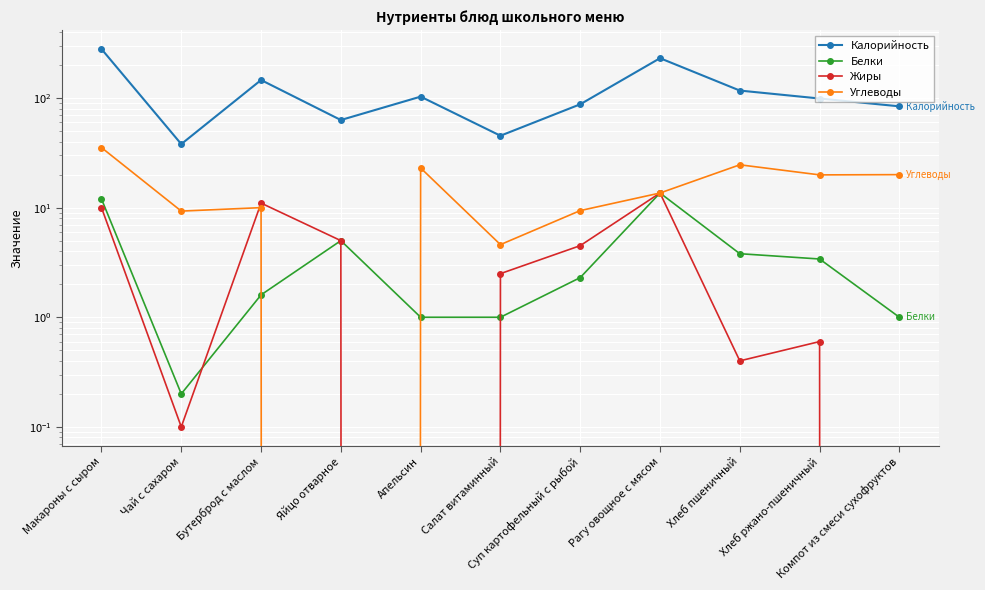

What is the greatest value displayed?

280.0